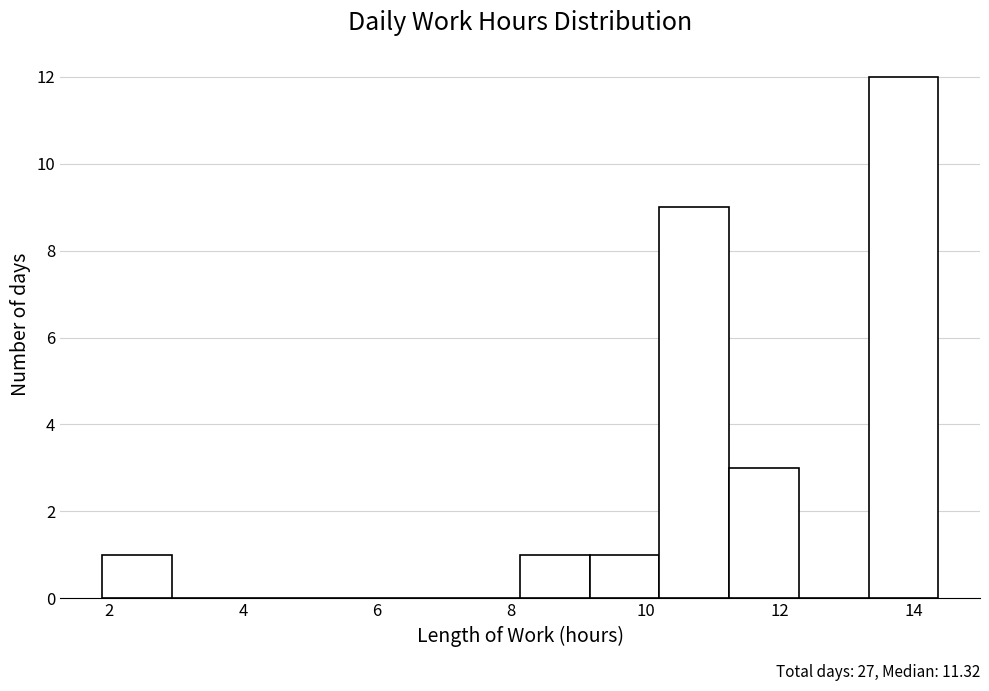

Over which range of the x-axis is the bar tallest?

13.4 to 14.4